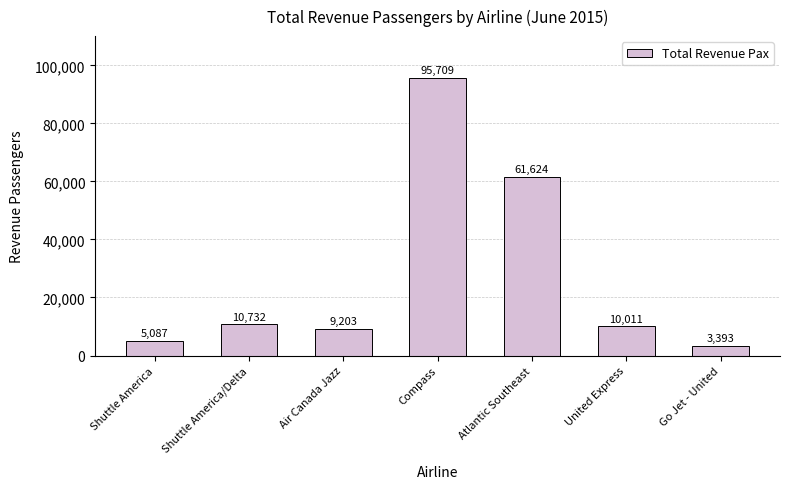

What is the change in value from Shuttle America to Go Jet - United?

-1694